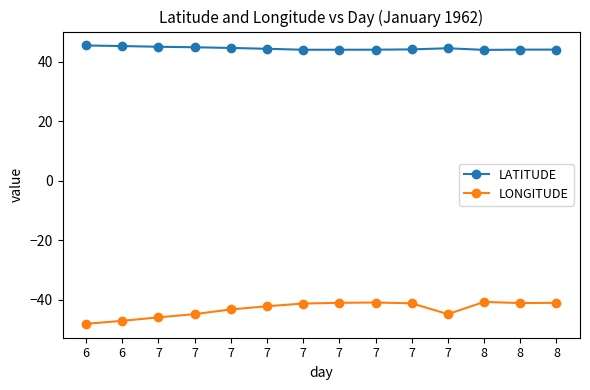

How many distinct data groups are displayed?

2